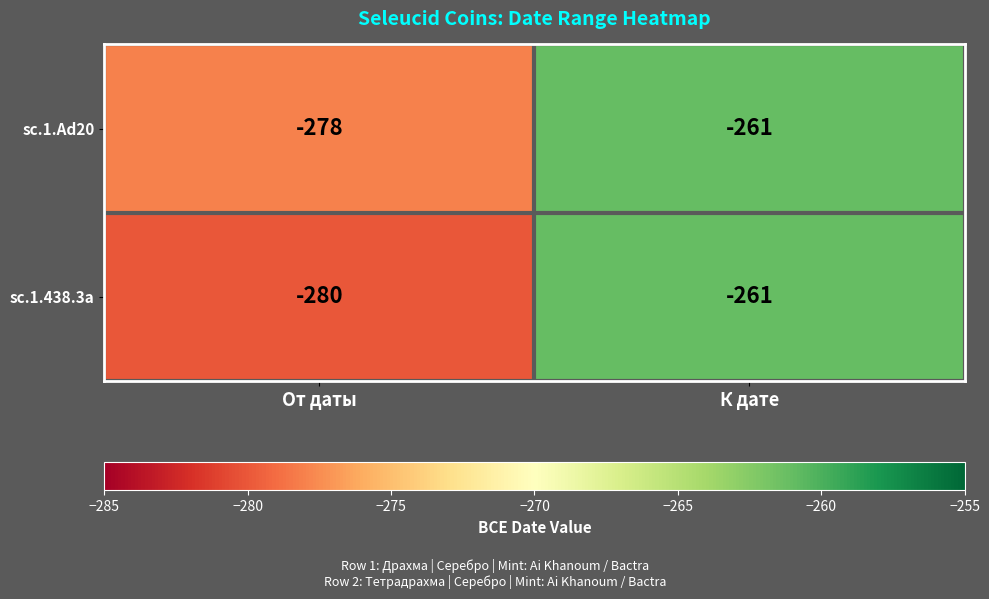

What is the sum of the sc.1.438.3a values at От даты and К дате?

-541